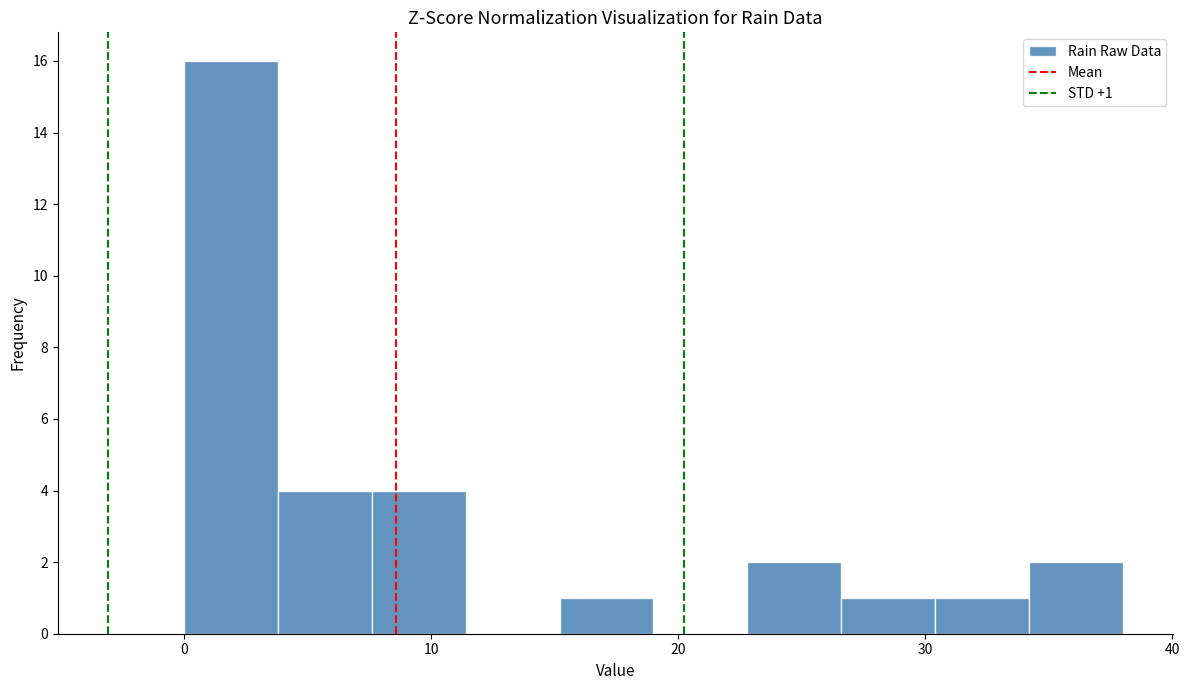

Read against the x-axis, roughly where is the centre of the tallest bar?

2